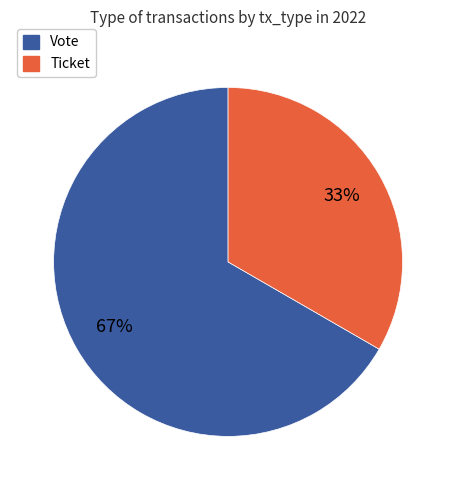

Is the sum of Vote and Ticket greater than half?

Yes